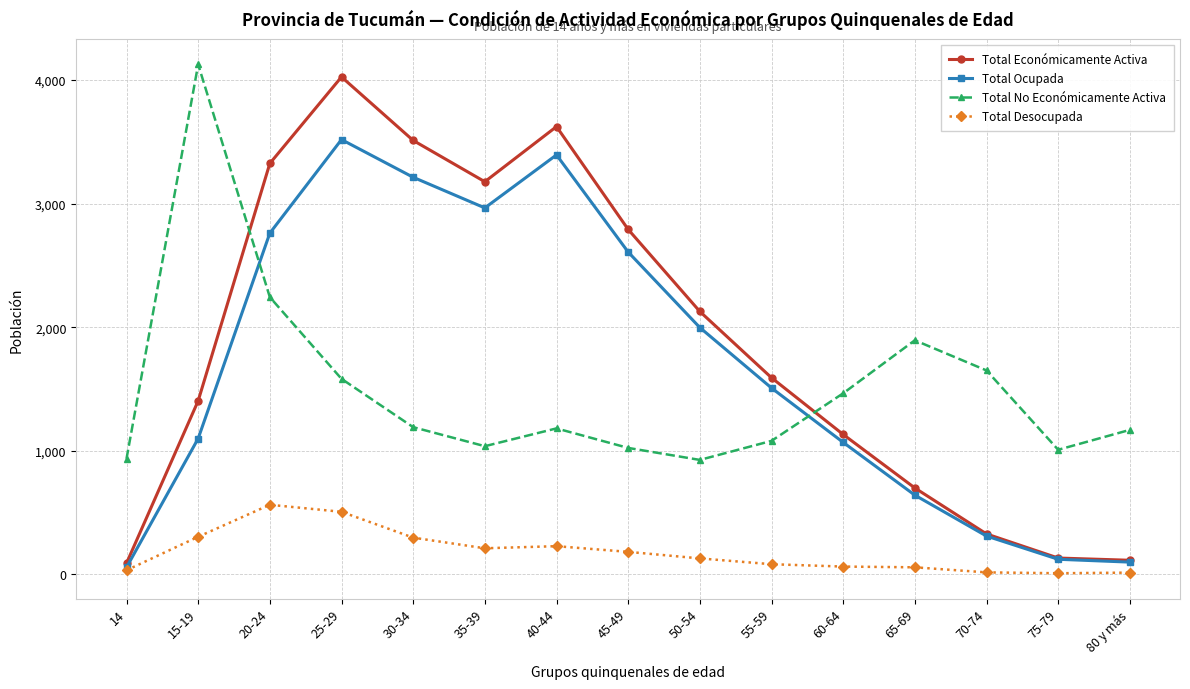

At which label is Total Ocupada closest to 1788?

50-54